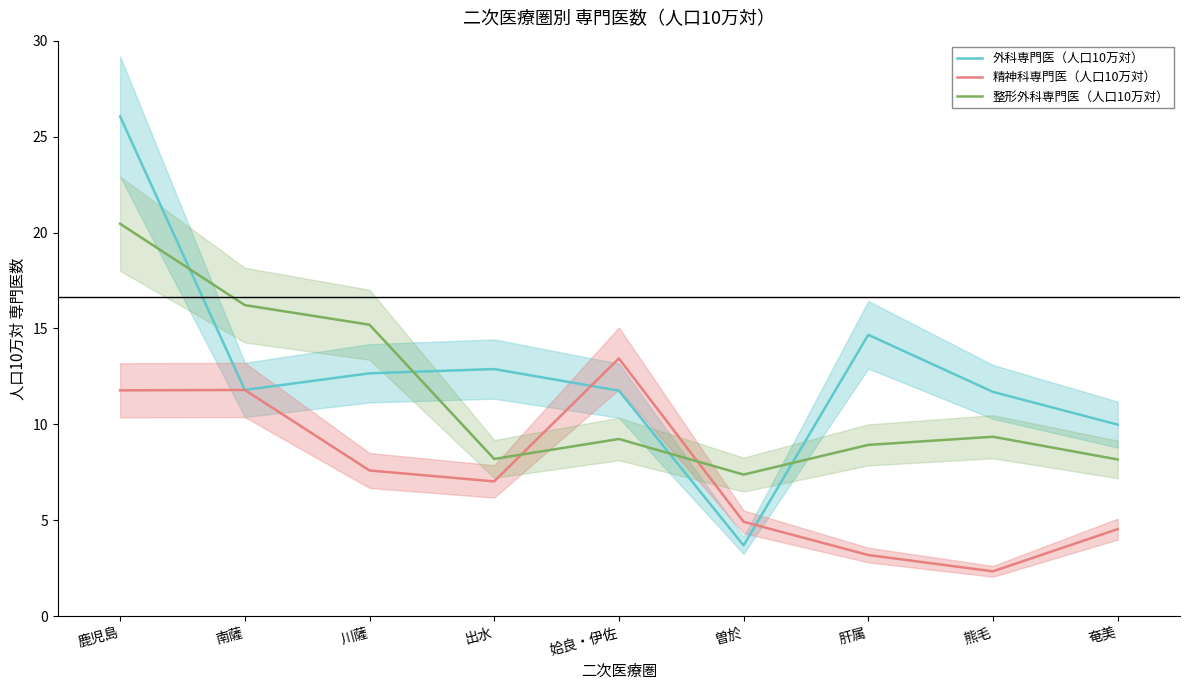

The 外科専門医（人口10万対） series shows 11.7 at 熊毛. True or false?

True